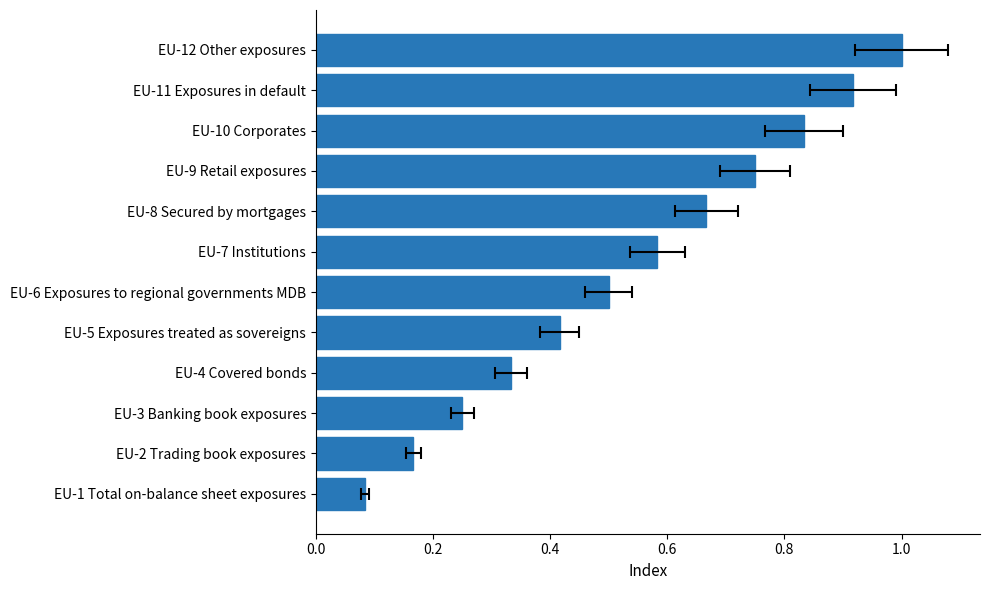

Are the bars horizontal?

Yes